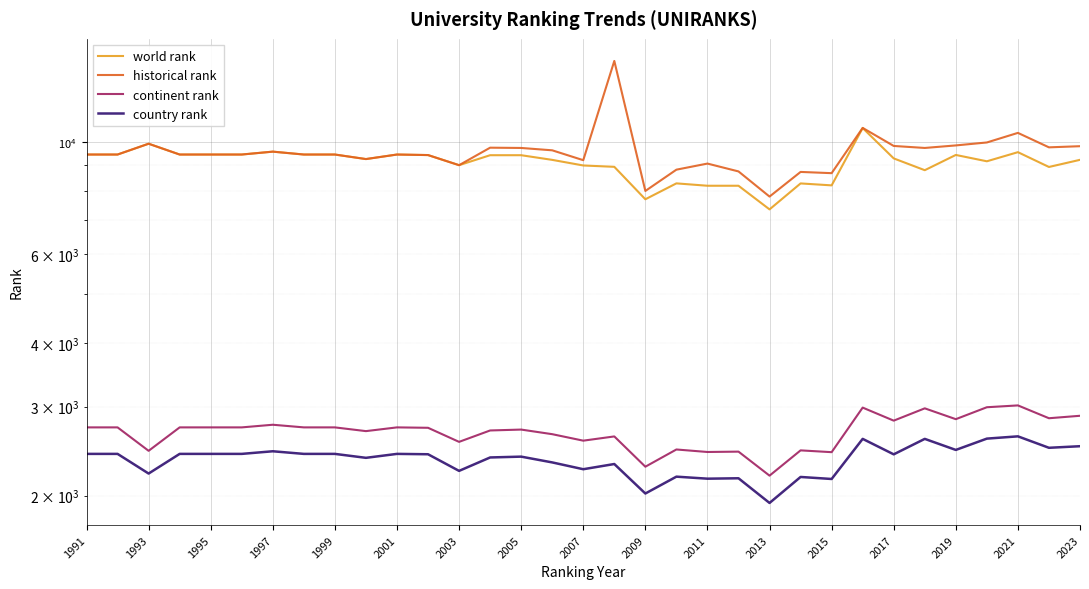

Which series has the widest spread of values?

historical rank